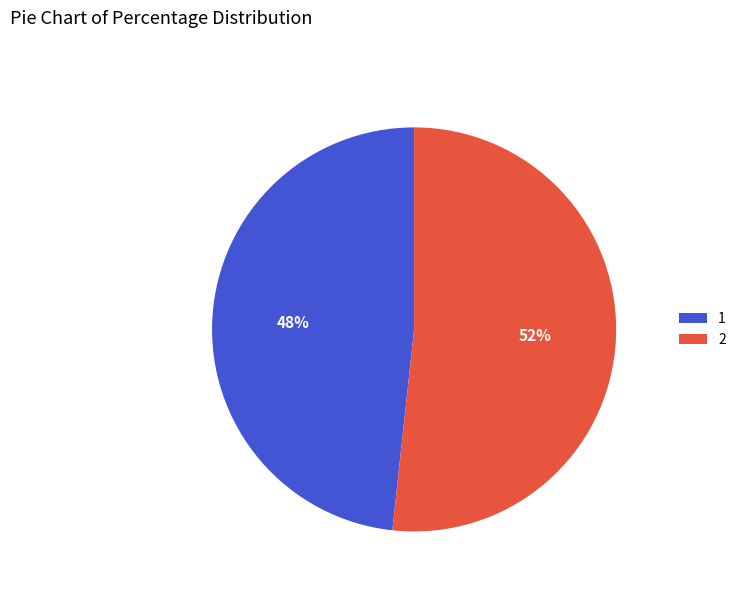

Combined, do 1 and 2 account for over 50%?

Yes